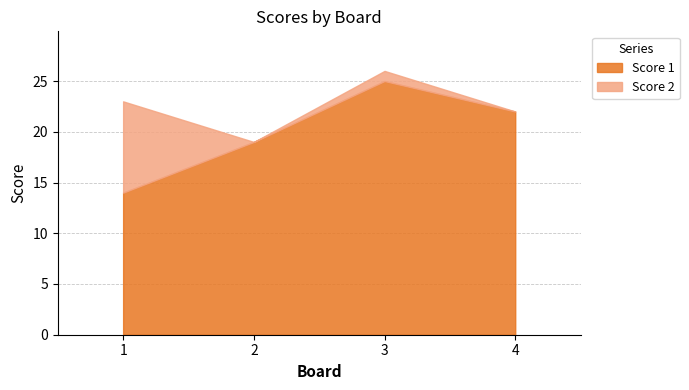

What is the value of the Score 1 point at the 1st from the left?

14